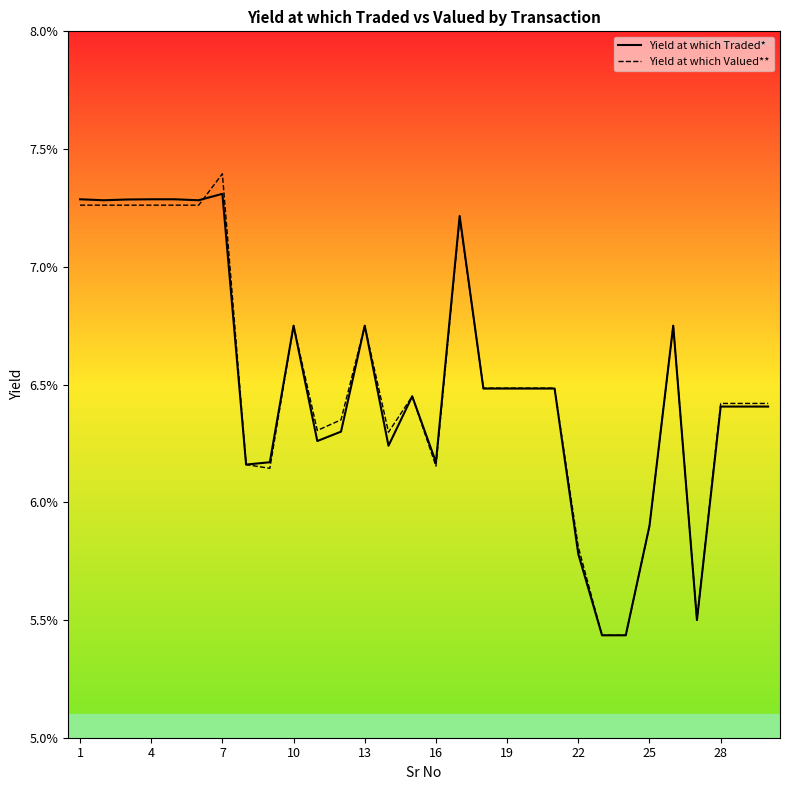

What are all the series names shown in the legend?

Yield at which Traded*, Yield at which Valued**